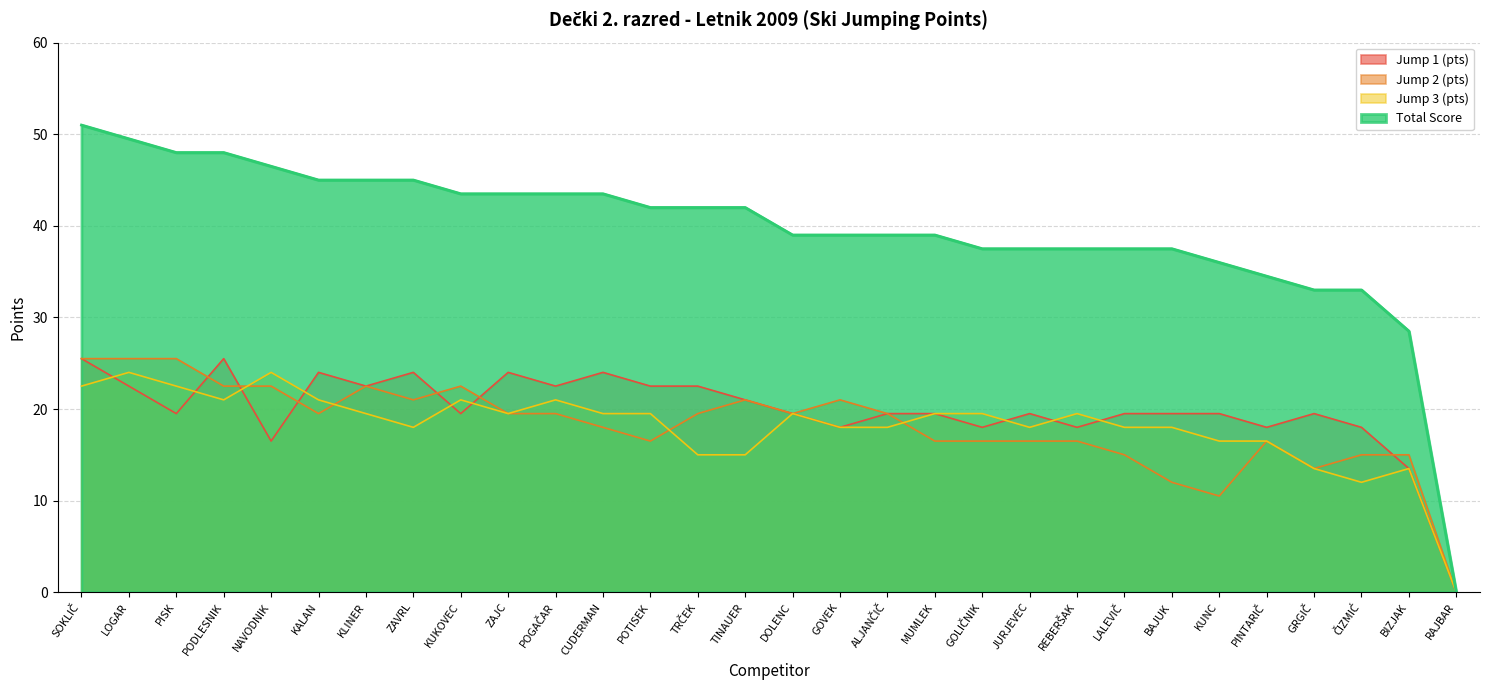

What is the total value across all series at CUDERMAN?

105.0